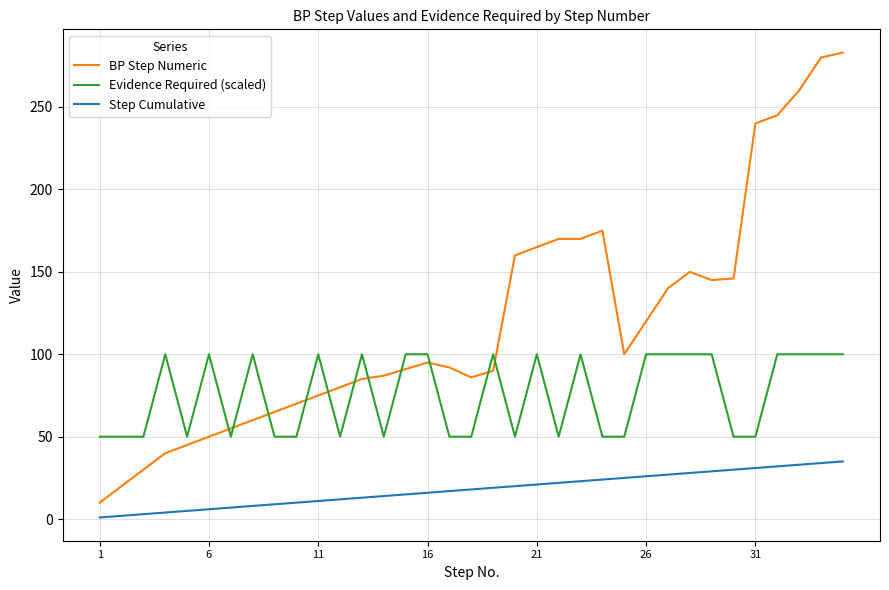

How many times do Evidence Required (scaled) and BP Step Numeric cross each other?

11